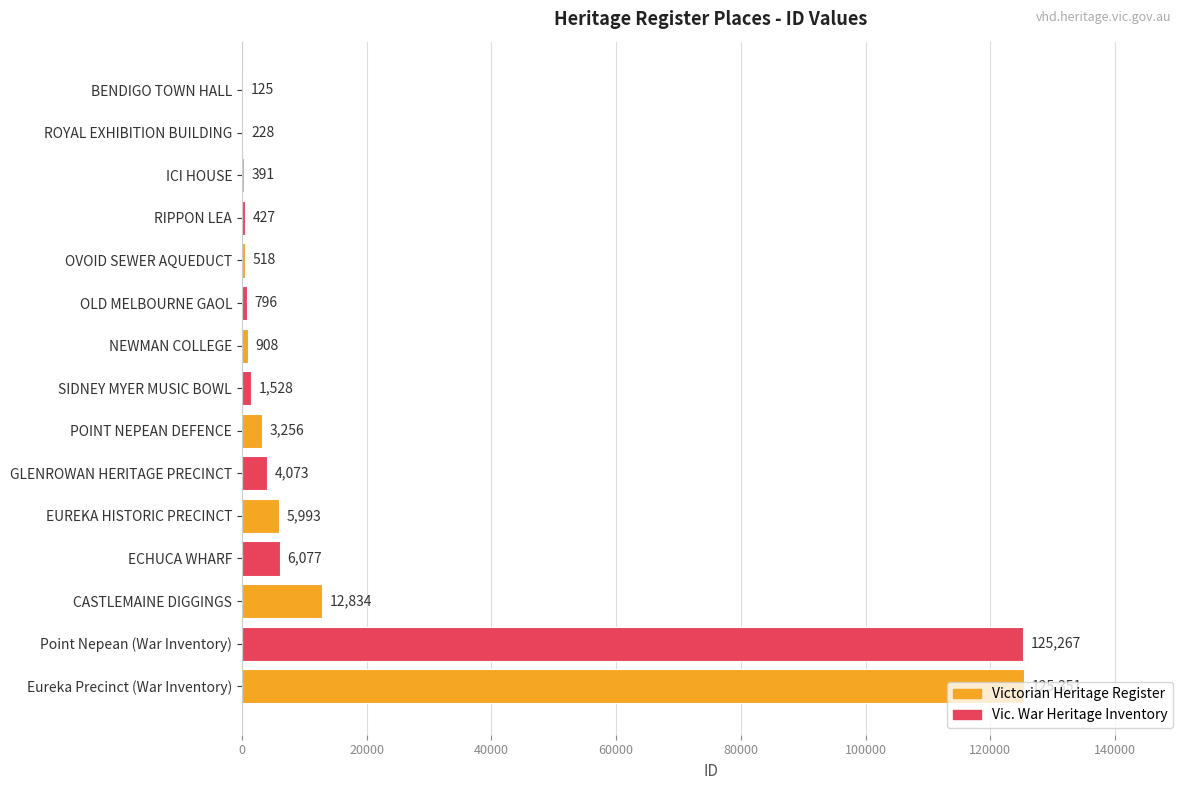

What is the average value?

19185